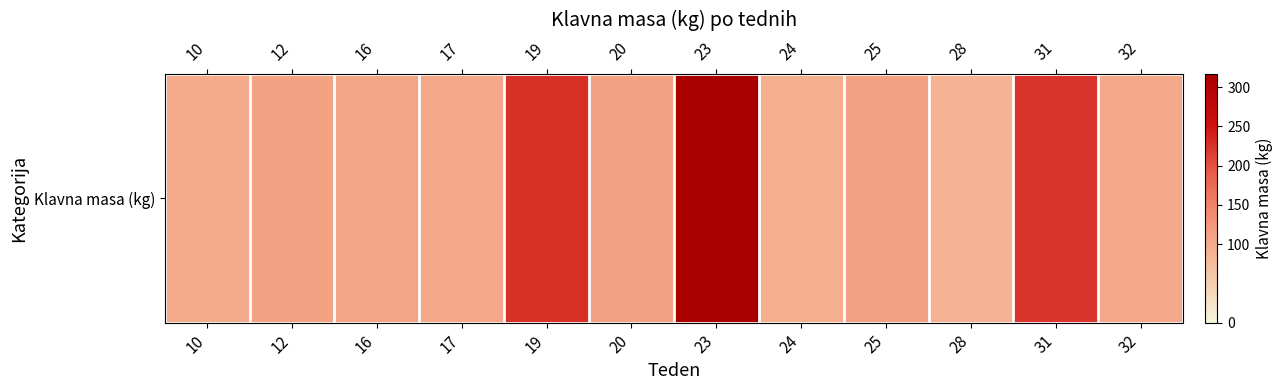

How many distinct data groups are displayed?

1